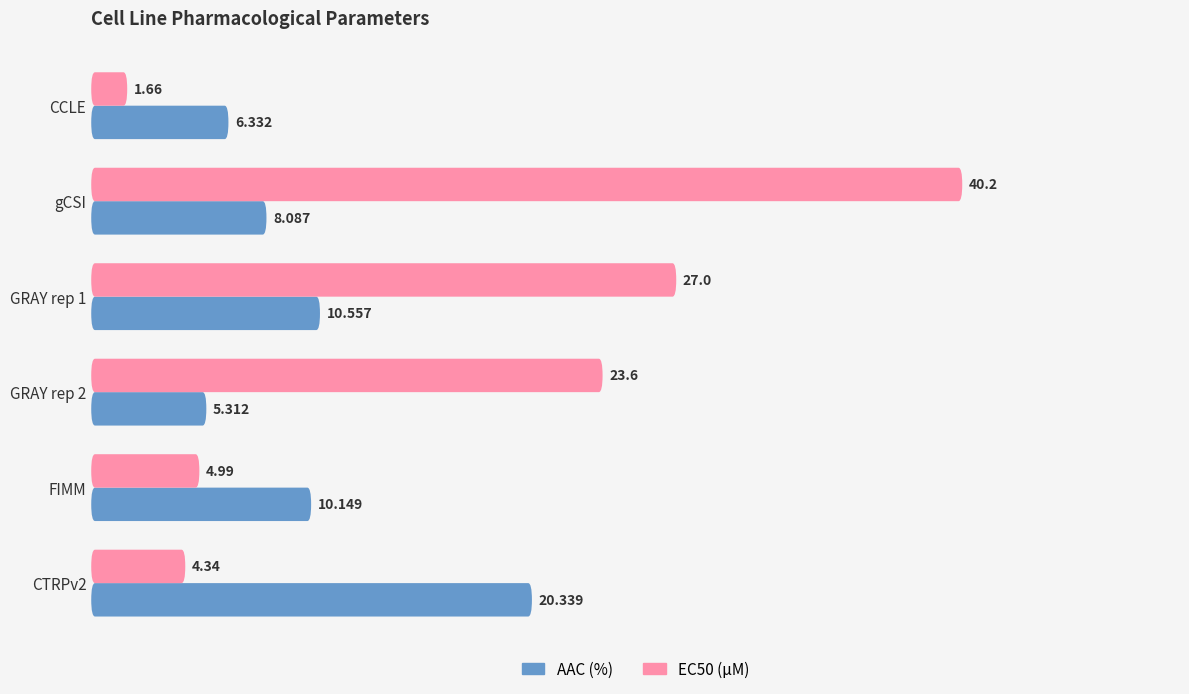

Between FIMM and CTRPv2, which is larger?

CTRPv2